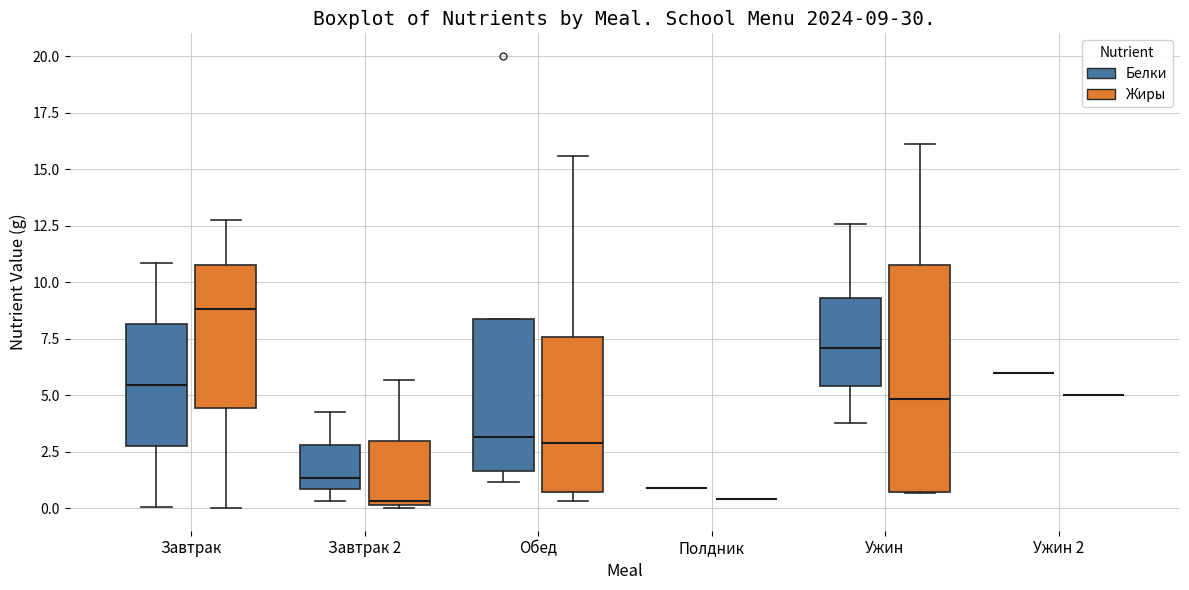

Comparing the boxes themselves (not the whiskers), which one is the tallest?

Ужин (Жиры)